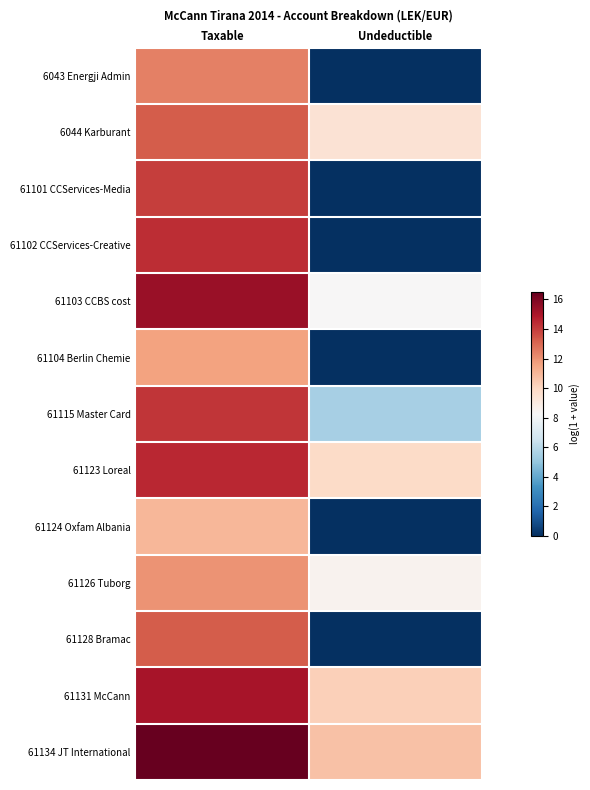

Which category has the lowest value across all series?

Undeductible